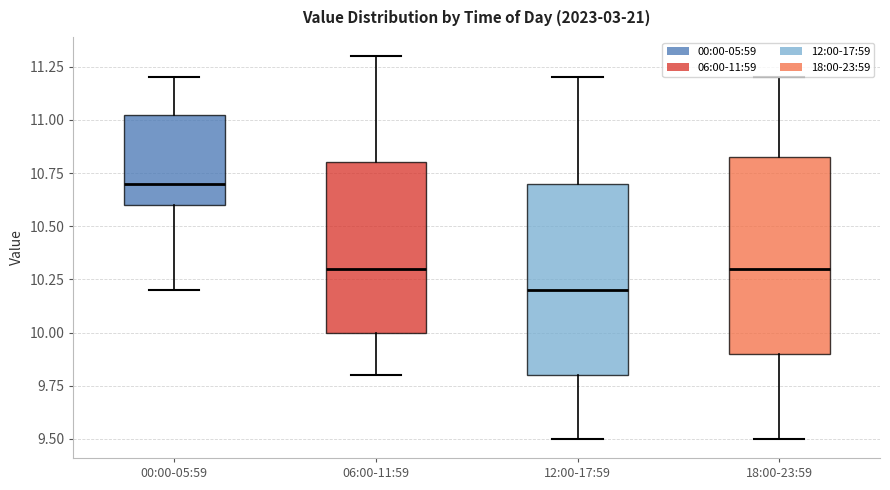

Which box has the lowest median line?

12:00-17:59